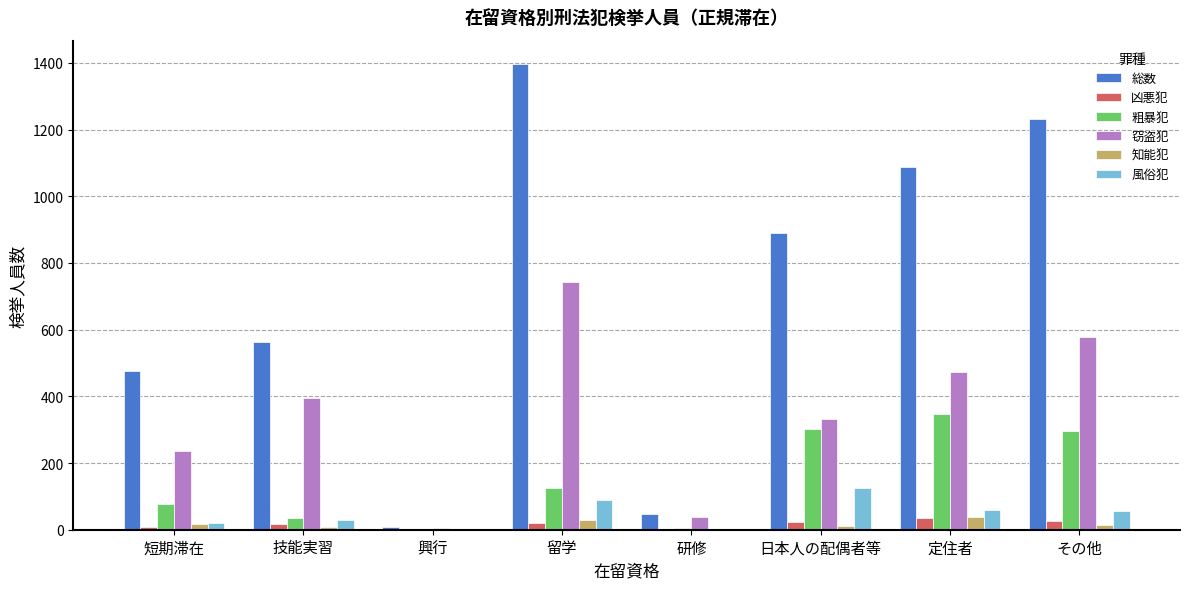

What is the sum of all 総数 values?

5699